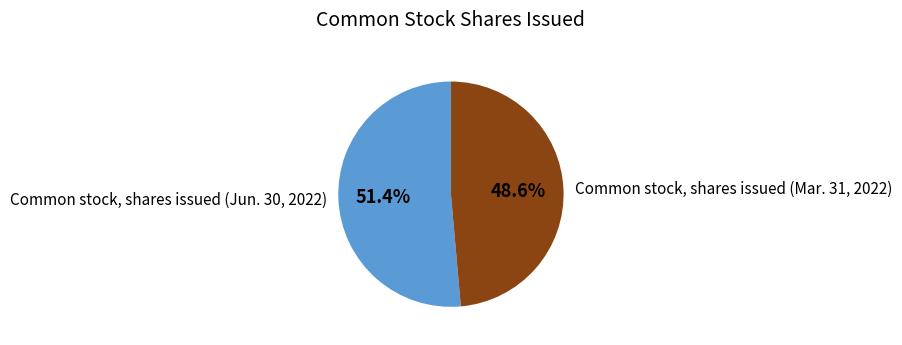

Which has a higher value, Common stock, shares issued (Jun. 30, 2022) or Common stock, shares issued (Mar. 31, 2022)?

Common stock, shares issued (Jun. 30, 2022)